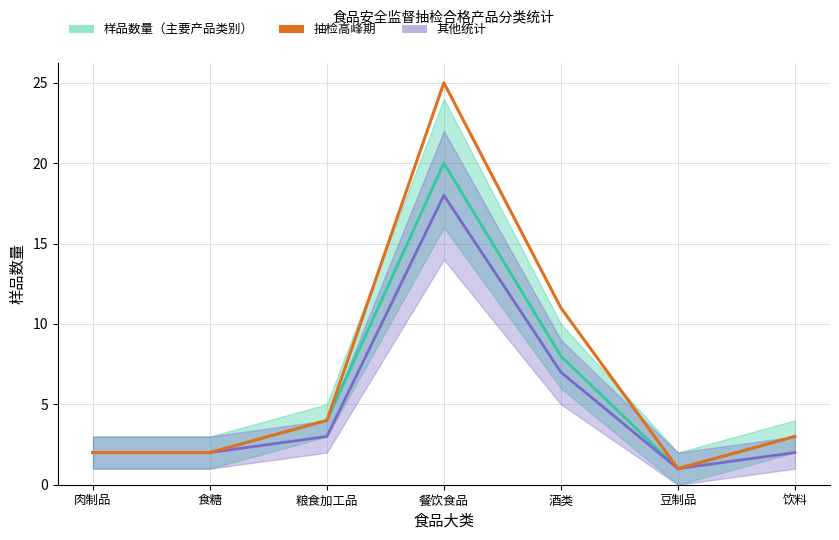

At which label is 其他统计 closest to 9?

酒类